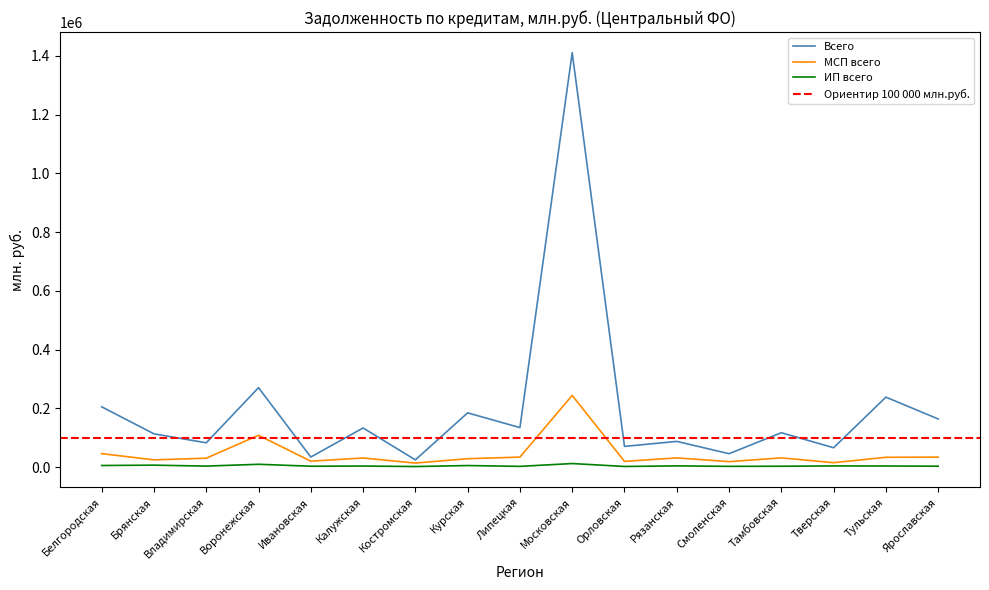

How many data points in МСП всего are less than 30873?

8